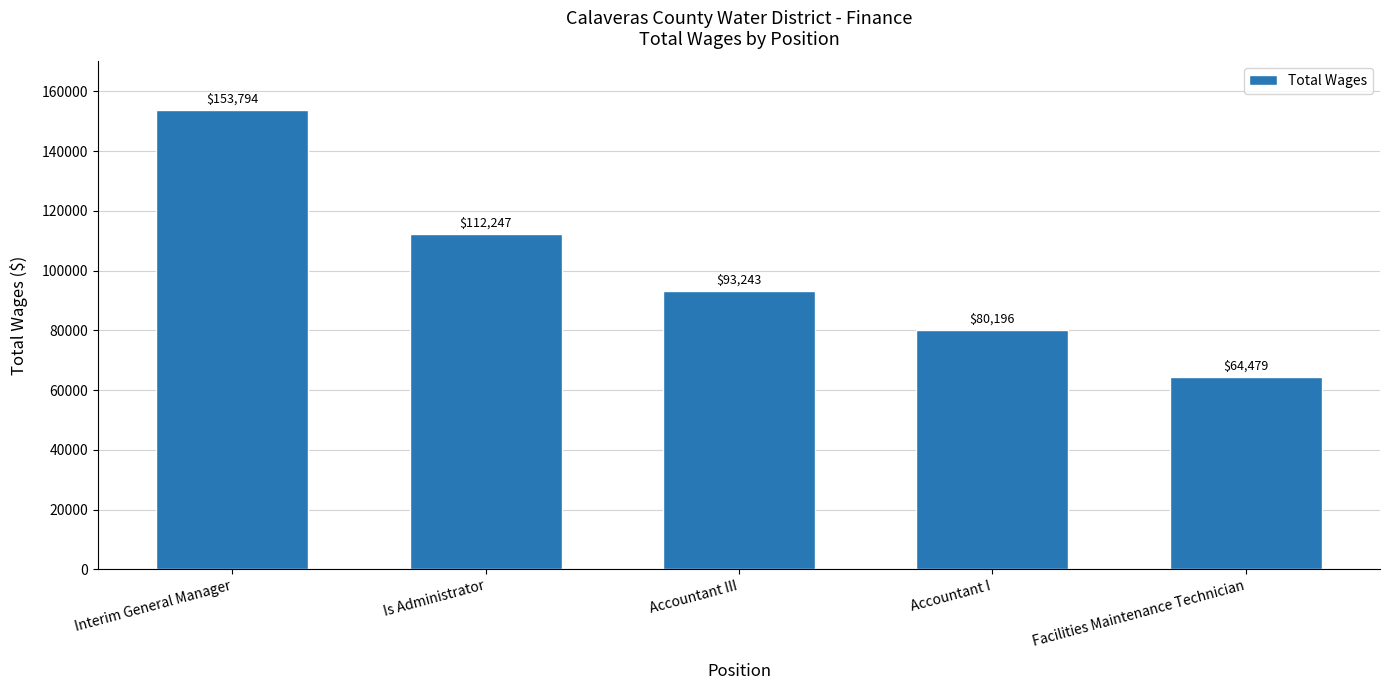

Which category has the lowest value across all series?

Facilities Maintenance Technician